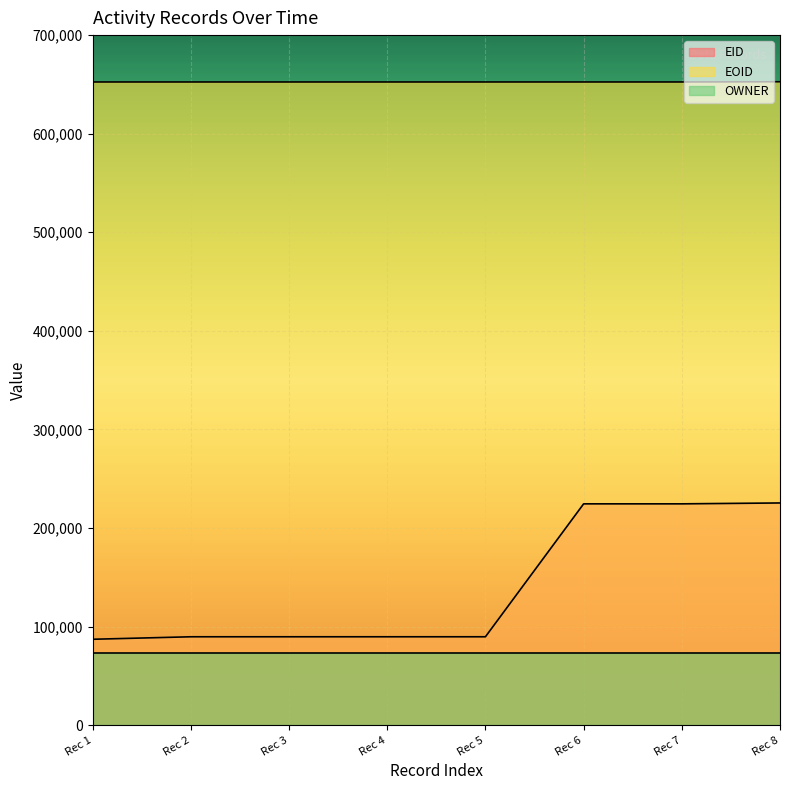

True or false: EOID and EID intersect in this chart.

False